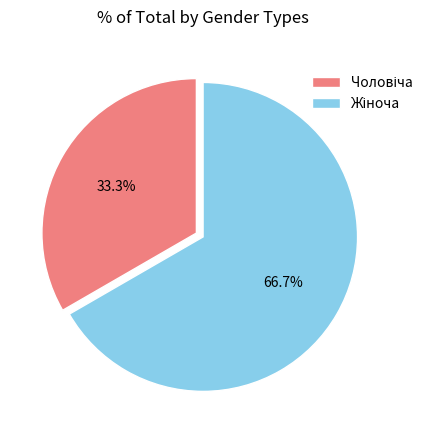

Does any single category account for the majority?

Yes